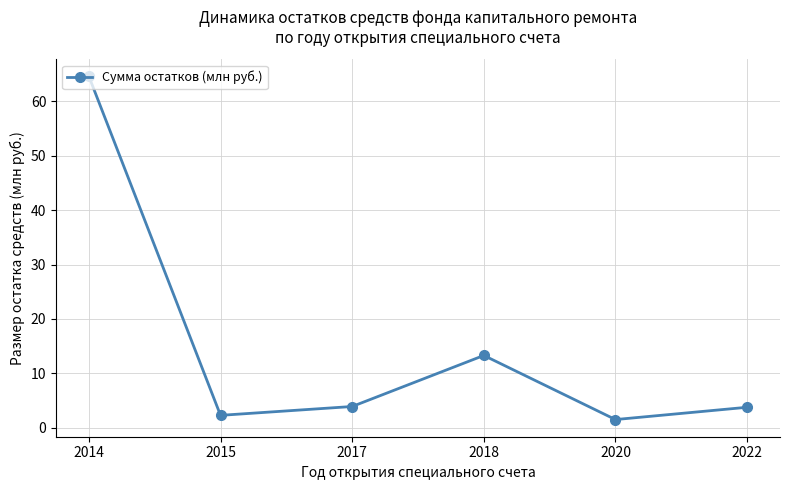

What is the difference between the values at 2015 and 2020?

0.8